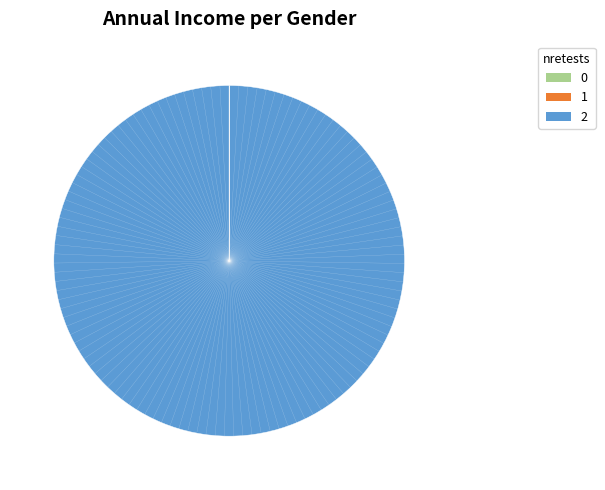

Is there any slice that represents more than half of the pie?

Yes